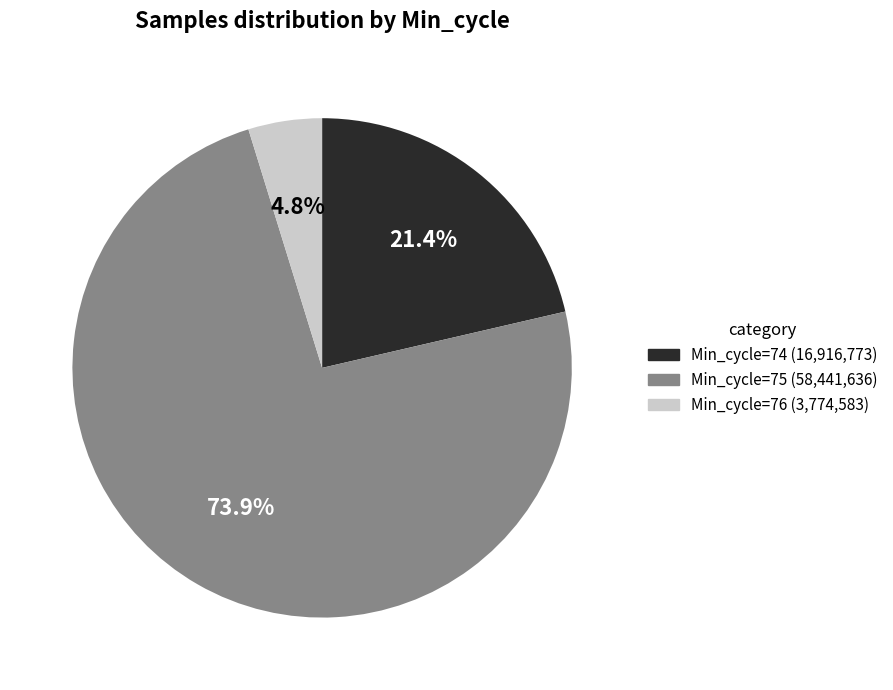

True or false: Min_cycle=75 accounts for 46% of the total.

False